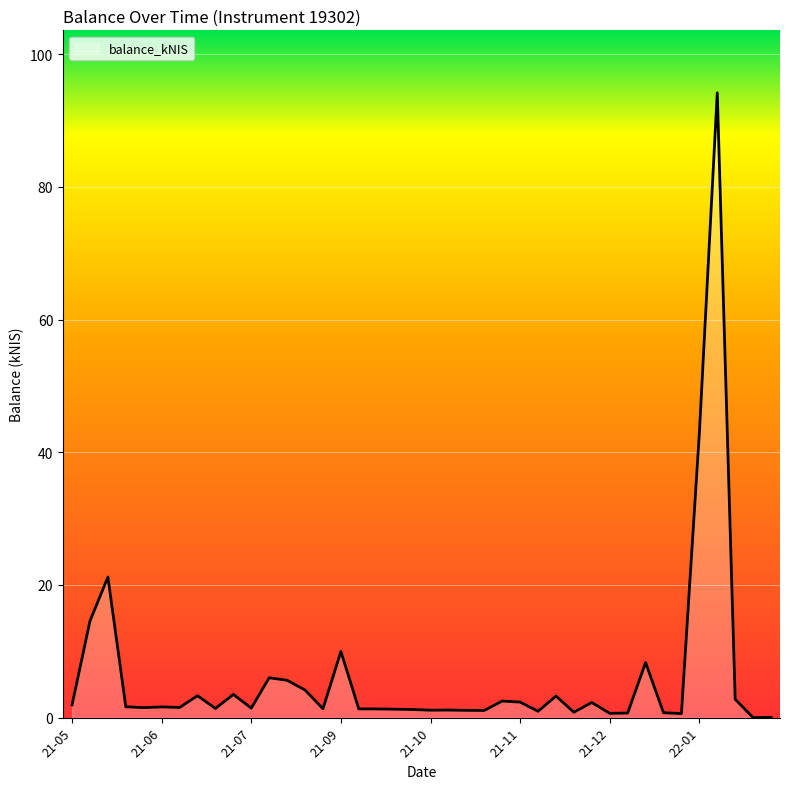

What is the greatest value displayed?

94.2